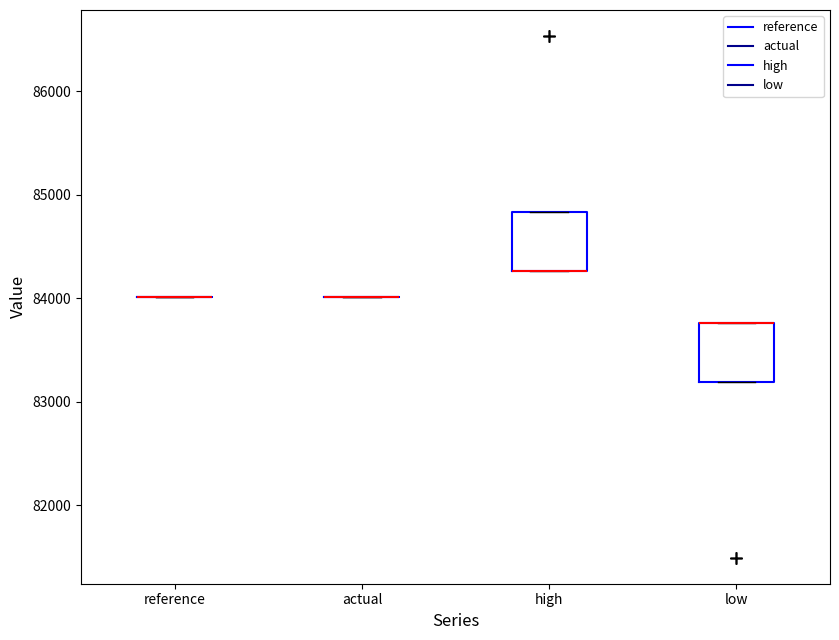

Reading left to right, transcribe this box plot: for each box, give where its median line is, the range the box spans, and where its two whiskers end, as read against the y-axis. The values are not printed on the chart, so give them approximately, as read against the axis.

reference: box collapsed to a line at 84000, whiskers 84000 to 84000
actual: box collapsed to a line at 84000, whiskers 84000 to 84000
high: median 84300 (drawn on the box's lower edge), box 84300 to 84800, whiskers 84300 to 84800
low: median 83800 (drawn on the box's upper edge), box 83200 to 83800, whiskers 83200 to 83800